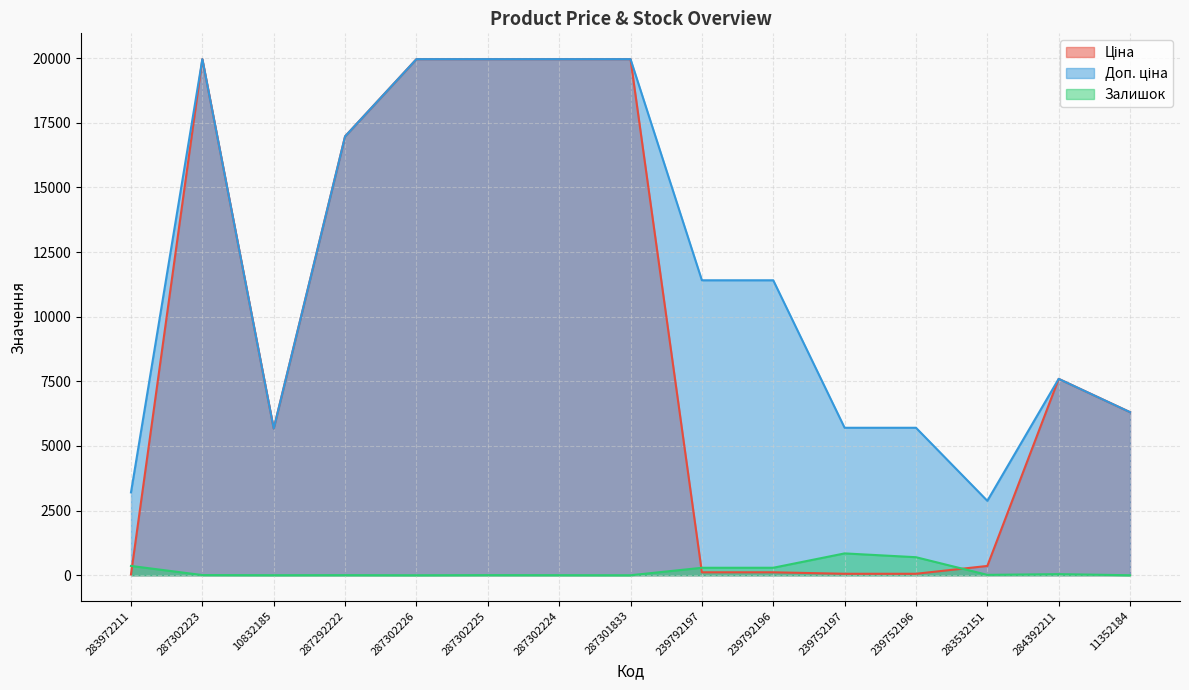

What position from the left is 287302225?

6